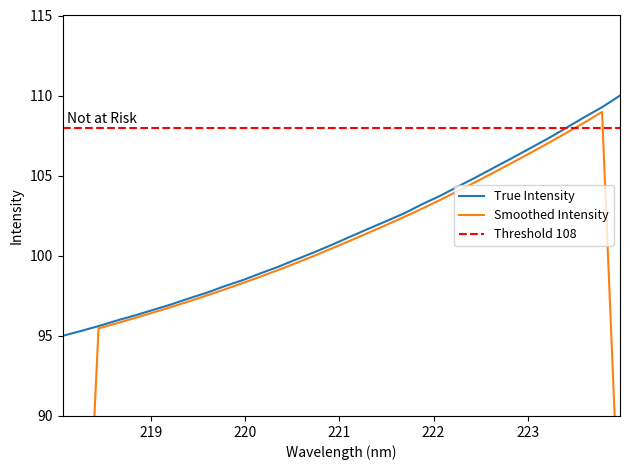

What is the lowest value of the True Intensity series?

95.0